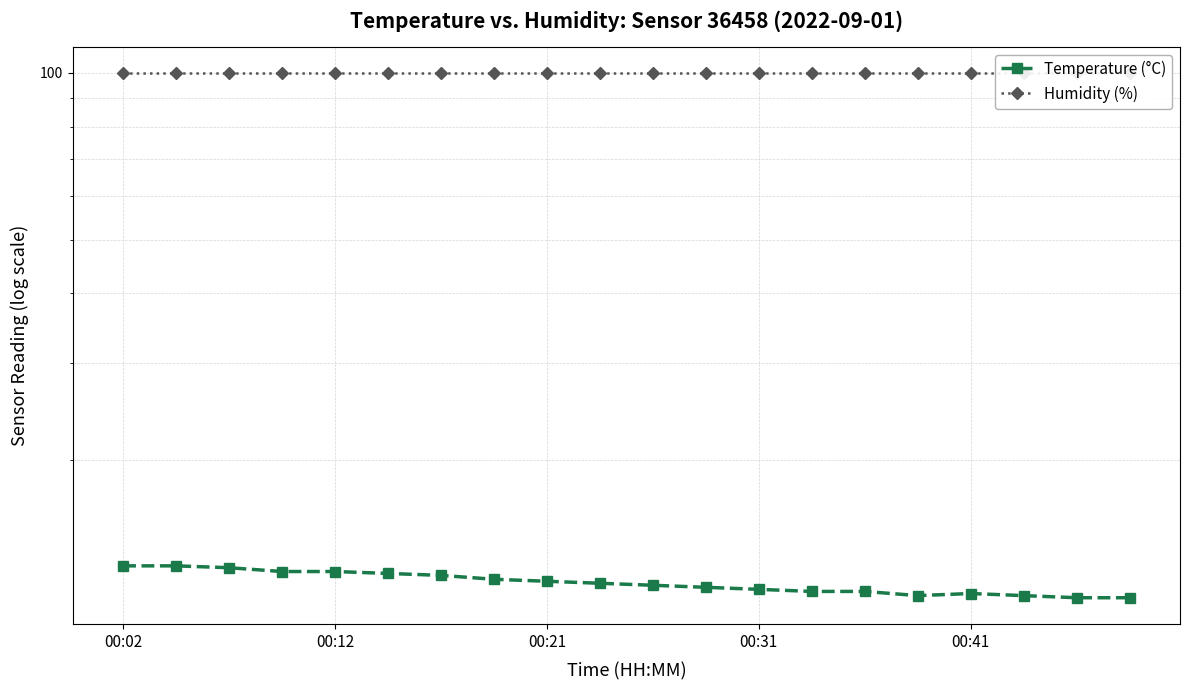

At how many categories does at least one series exceed 32?

20